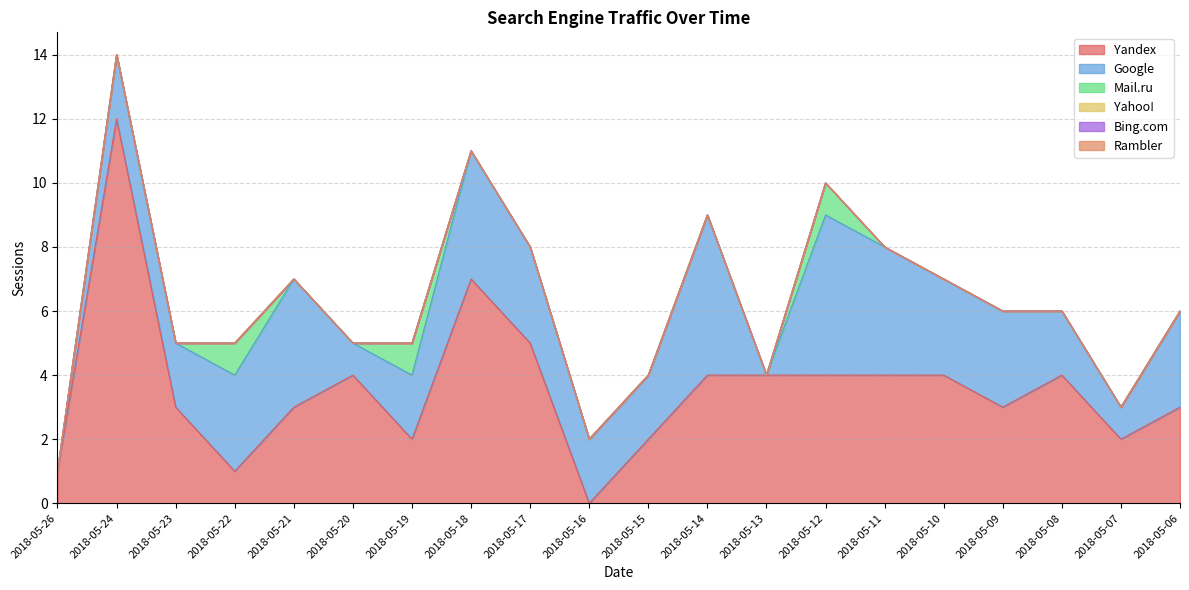

Is it true that Rambler equals 0 at 2018-05-12?

True